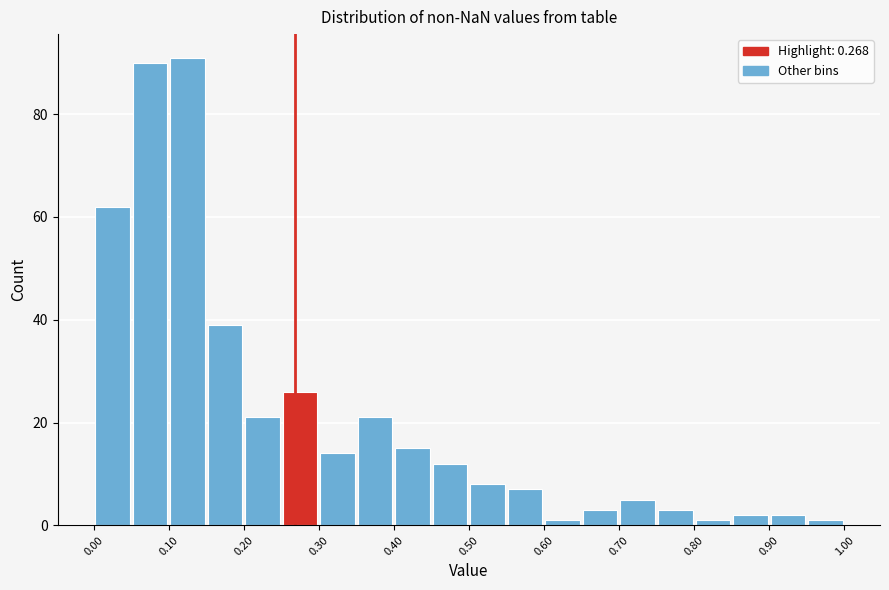

Reading left to right, list every bar in this chart as the range it spans on the x-axis followed by its height. The values are not printed on the chart, so give them approximately, as read against the axis.

0.00 to 0.05: 62
0.05 to 0.10: 90
0.10 to 0.15: 92
0.15 to 0.20: 40
0.20 to 0.25: 22
0.25 to 0.30: 26
0.30 to 0.35: 14
0.35 to 0.40: 22
0.40 to 0.45: 16
0.45 to 0.50: 12
0.50 to 0.55: 8
0.55 to 0.60: 8
0.60 to 0.65: under 2
0.65 to 0.70: 4
0.70 to 0.75: 6
0.75 to 0.80: 4
0.80 to 0.85: under 2
0.85 to 0.90: 2
0.90 to 0.95: 2
0.95 to 1.00: under 2